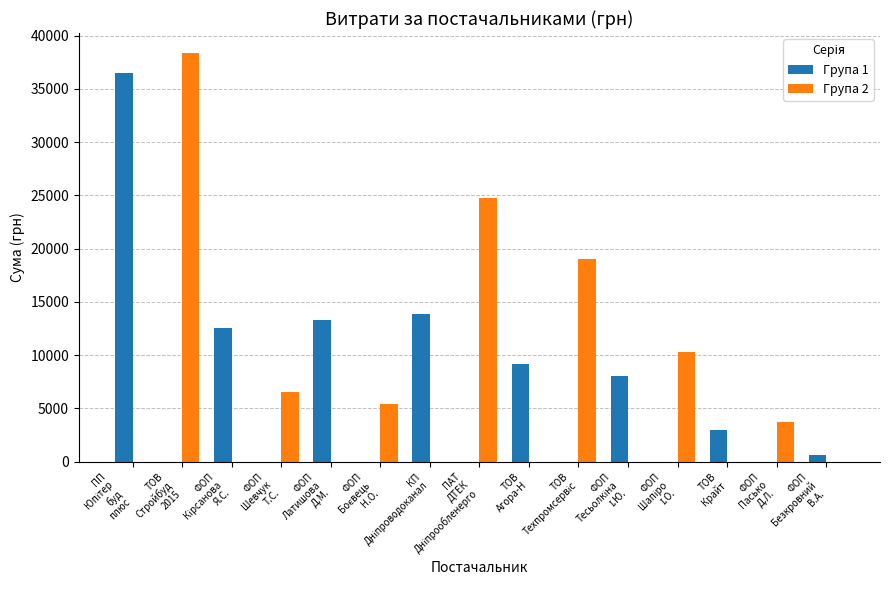

What is the maximum value for Група 1?

36490.0